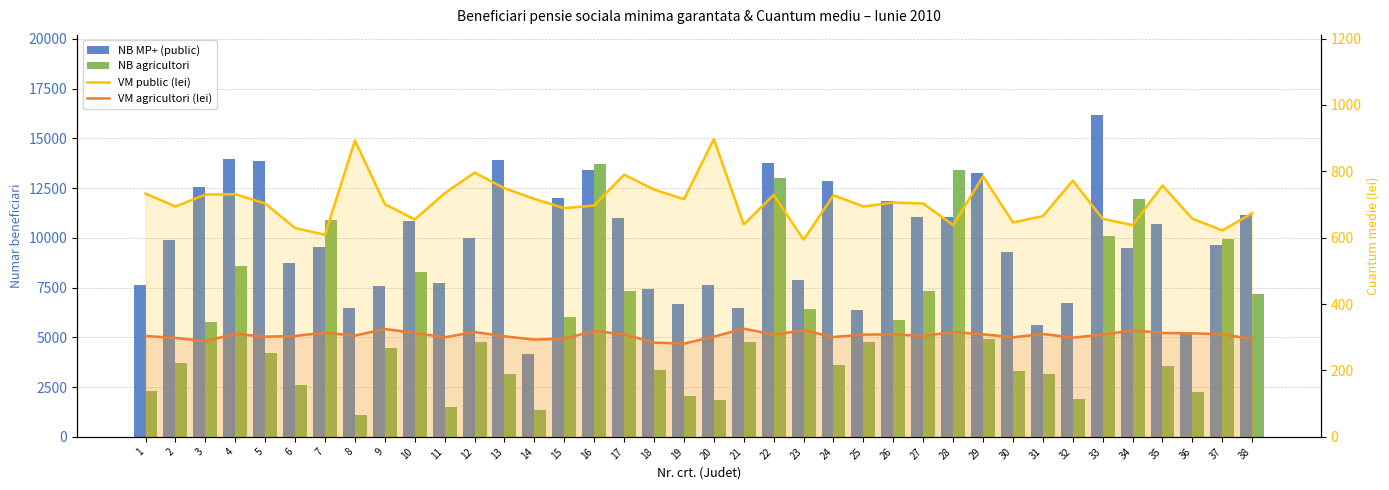

Reading left to right, what are all the values shown in this chart?

NB MP+ (public): 1=7642	2=9913	3=12562	4=13989	5=13877	6=8732	7=9564	8=6471	9=7601	10=10834	11=7744	12=10003	13=13909	14=4155	15=12030	16=13434	17=11008	18=7428	19=6689	20=7621	21=6456	22=13746	23=7888	24=12857	25=6398	26=11844	27=11038	28=11027	29=13259	30=9315	31=5616	32=6751	33=16164	34=9507	35=10717	36=5215	37=9637	38=11163
NB agricultori: 1=2295	2=3705	3=5764	4=8601	5=4238	6=2600	7=10906	8=1099	9=4485	10=8299	11=1490	12=4780	13=3155	14=1364	15=6038	16=13724	17=7338	18=3363	19=2056	20=1841	21=4791	22=13013	23=6404	24=3602	25=4783	26=5850	27=7346	28=13408	29=4898	30=3329	31=3157	32=1921	33=10115	34=11934	35=3563	36=2260	37=9940	38=7192
VM public (lei): 1=733	2=694	3=730	4=731	5=703	6=629	7=609	8=893	9=701	10=655	11=734	12=796	13=749	14=717	15=689	16=697	17=790	18=745	19=716	20=897	21=640	22=729	23=594	24=728	25=694	26=706	27=703	28=638	29=785	30=646	31=665	32=772	33=657	34=638	35=757	36=657	37=622	38=674
VM agricultori (lei): 1=304	2=298	3=289	4=310	5=302	6=304	7=314	8=305	9=325	10=313	11=300	12=316	13=303	14=293	15=296	16=319	17=309	18=284	19=281	20=302	21=326	22=308	23=321	24=301	25=308	26=309	27=304	28=316	29=309	30=300	31=310	32=299	33=308	34=321	35=313	36=312	37=309	38=295